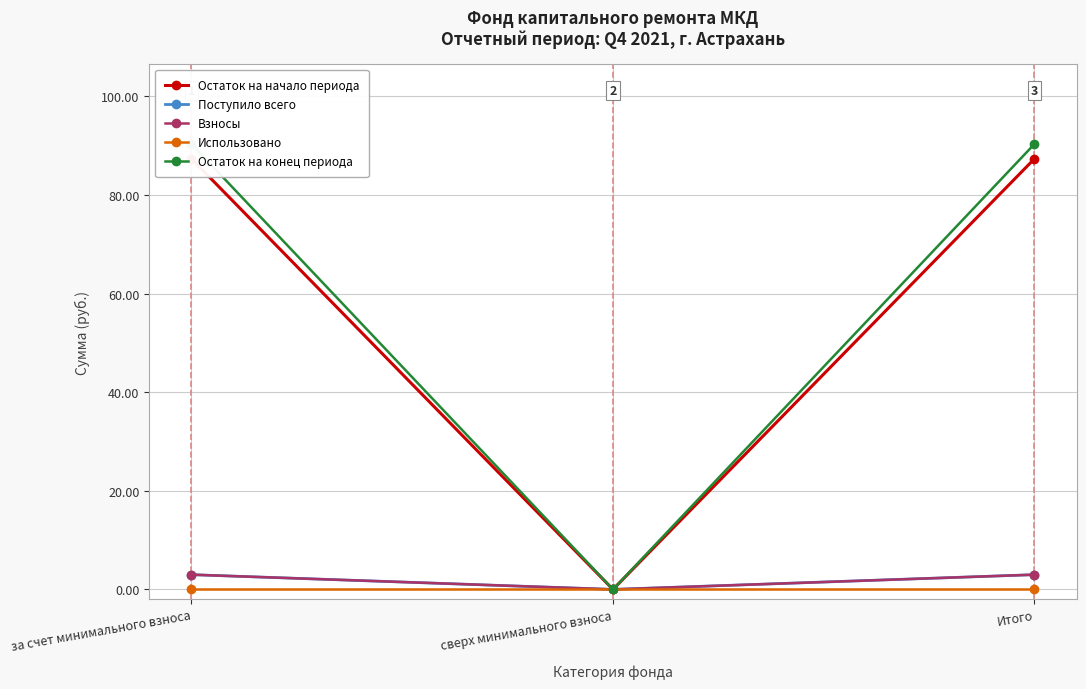

At which category is the sum across all series the highest?

за счет минимального взноса